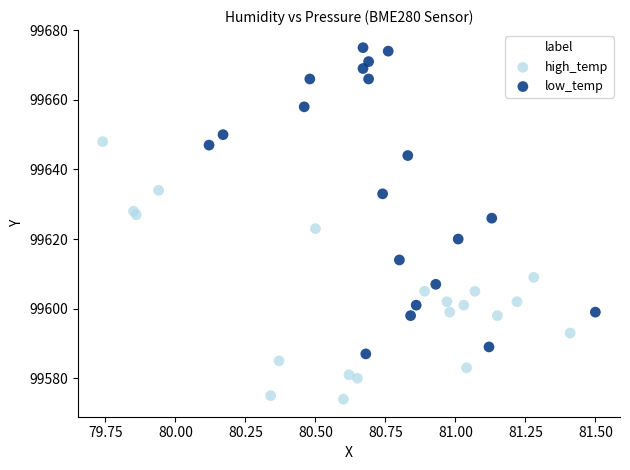

What are all the series names shown in the legend?

high_temp, low_temp